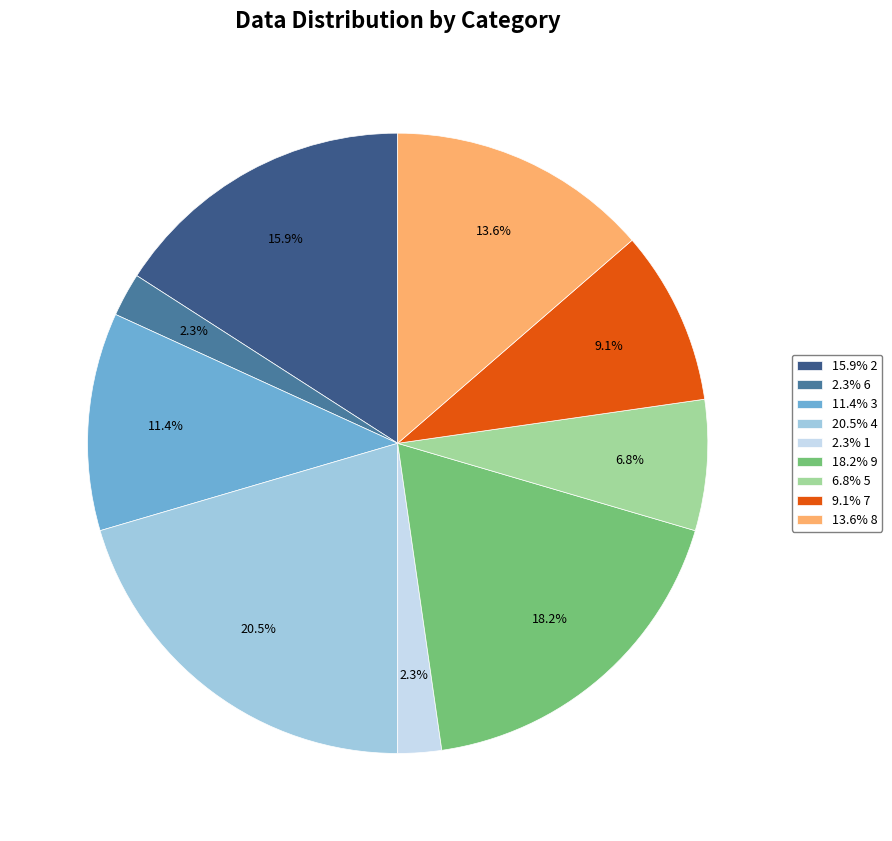

Is 9.1% 7 the majority of the pie?

No